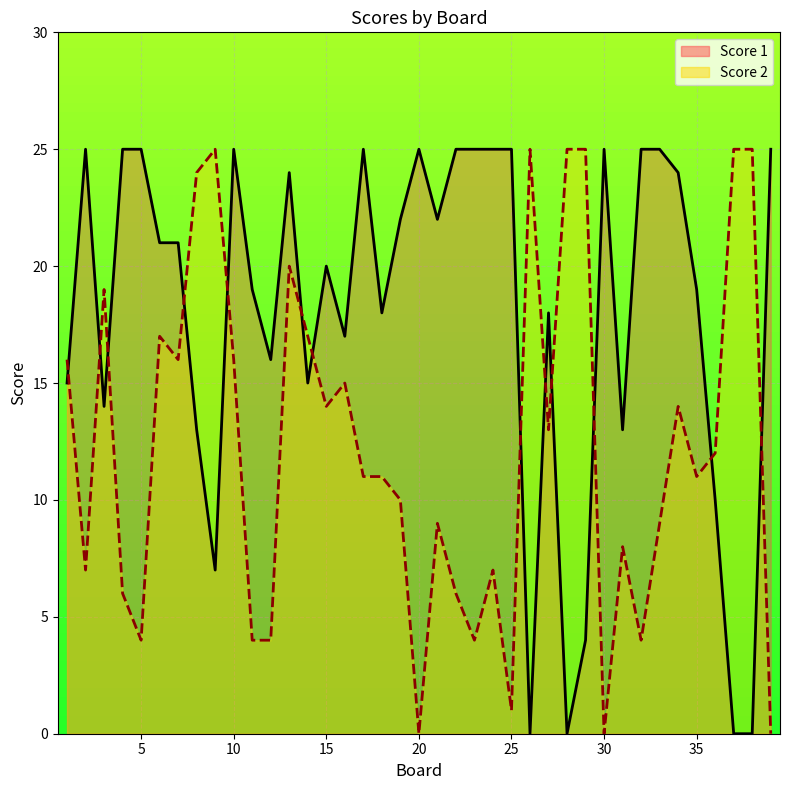

What is the sum of all Score 1 values?

702